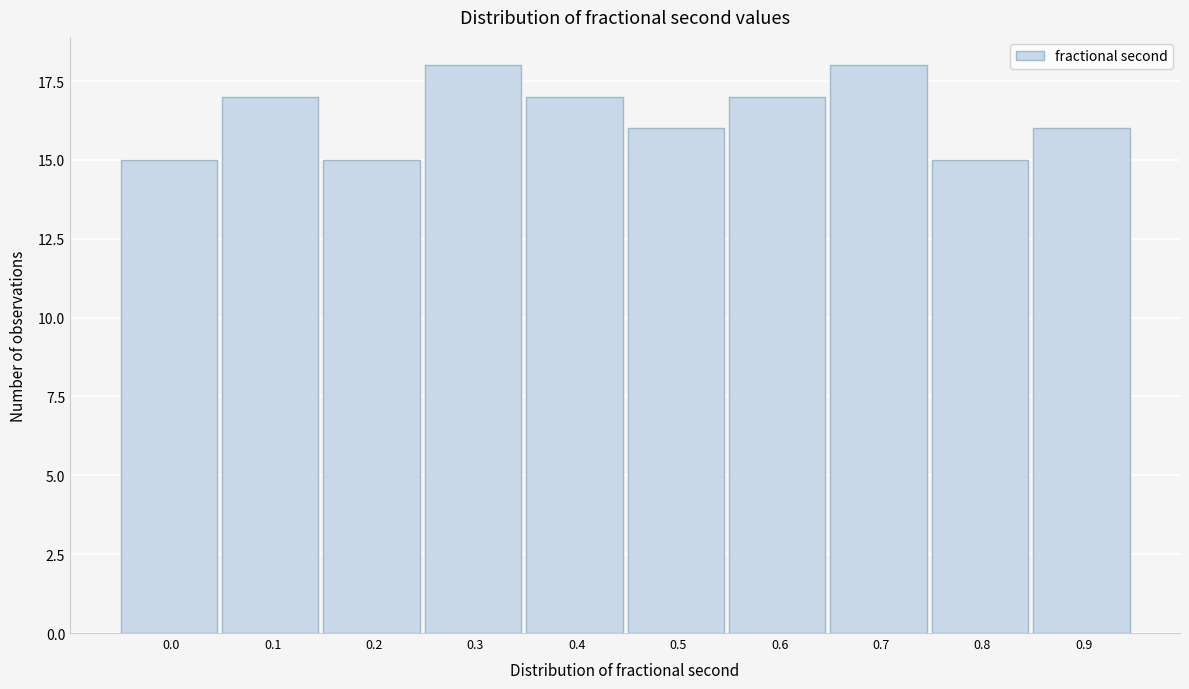

Reading left to right, what are all the values shown in this chart?

15	17	15	18	17	16	17	18	15	16